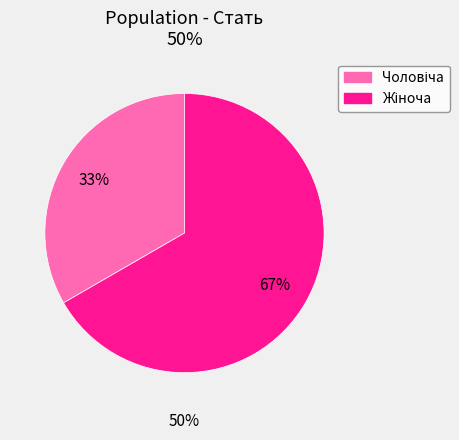

Which slice is the largest?

Жіноча